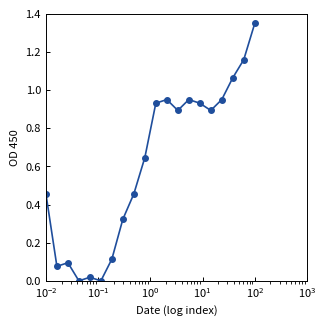

What is the sum of all values?

12.3